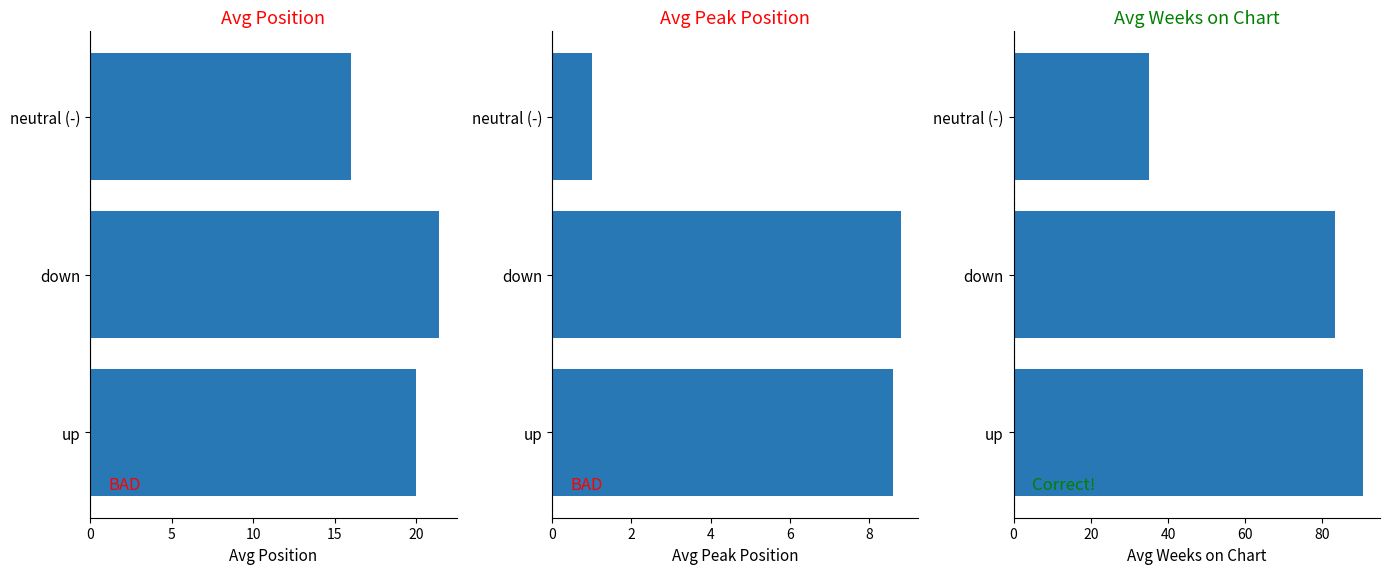

Does the chart contain stacked bars?

No